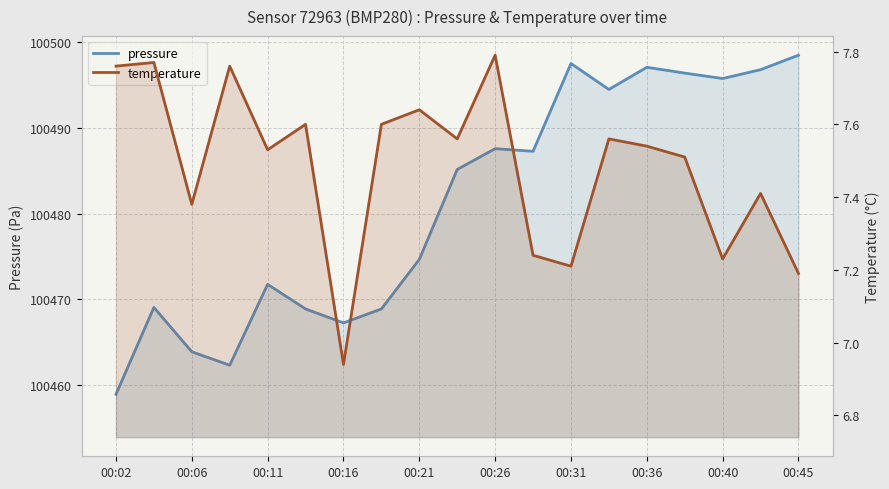

At which category is the sum across all series the highest?

00:45